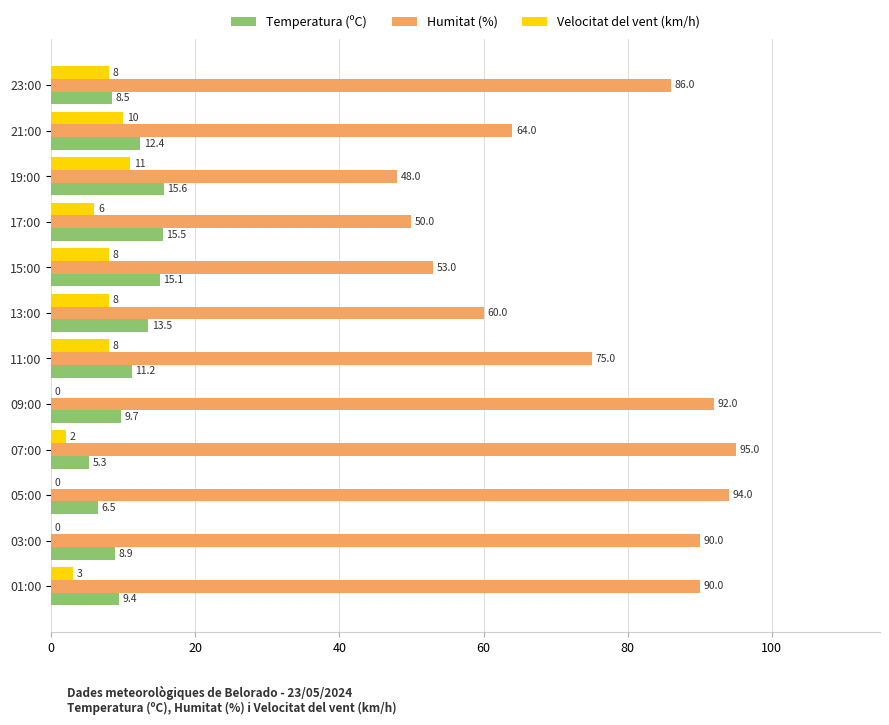

What is the sum of all Velocitat del vent (km/h) values?

64.0